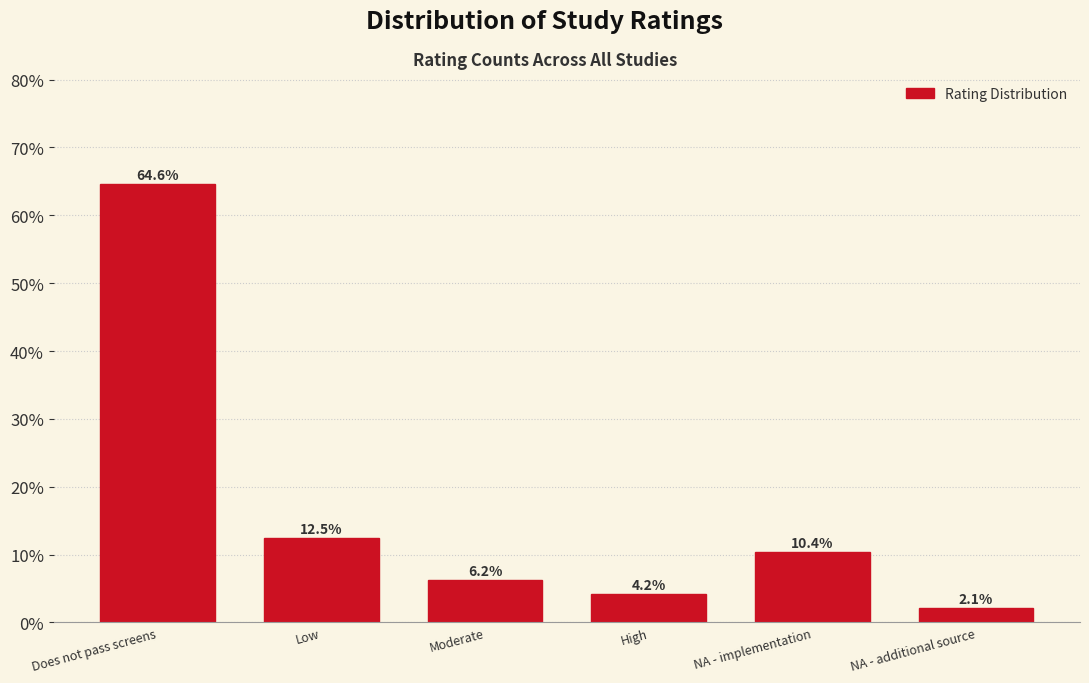

What position from the right is NA - additional source?

1